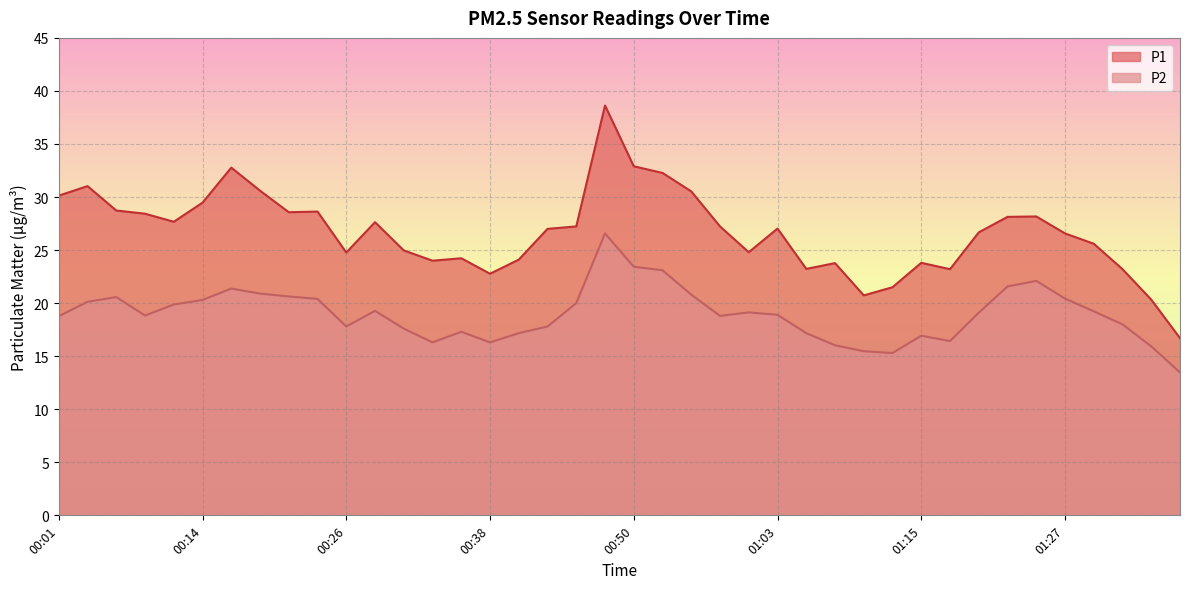

The value of P1 at 00:01 is 30.1. True or false?

True